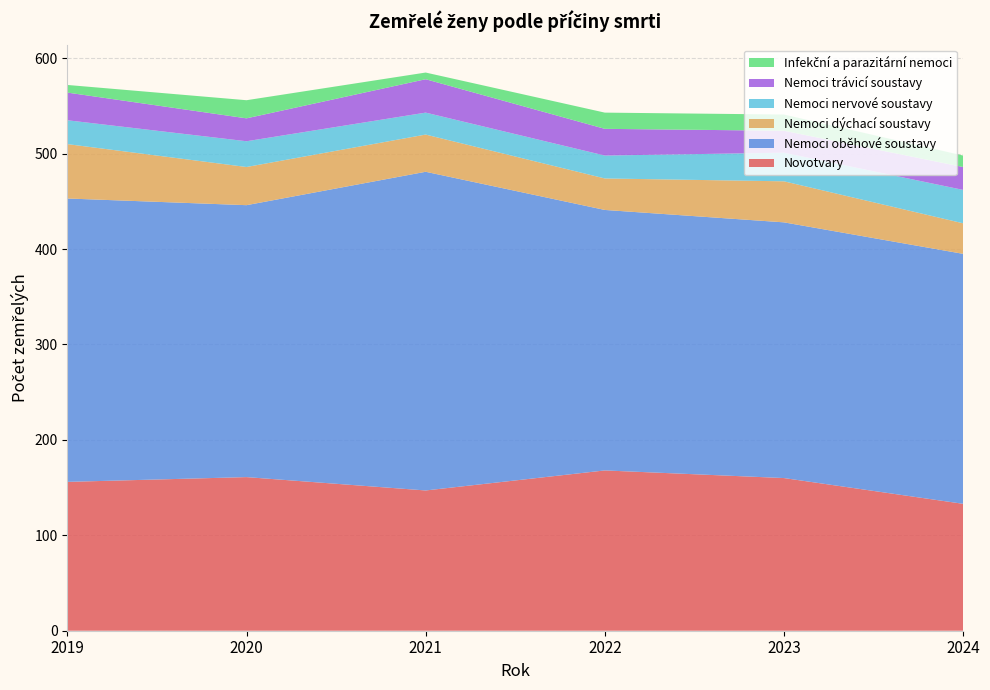

Reading left to right, extract all data points from this chart.

Novotvary: 2019=156	2020=161	2021=147	2022=168	2023=160	2024=133
Nemoci oběhové soustavy: 2019=297	2020=285	2021=334	2022=273	2023=268	2024=262
Nemoci dýchací soustavy: 2019=57	2020=40	2021=39	2022=33	2023=43	2024=32
Nemoci nervové soustavy: 2019=25	2020=27	2021=23	2022=24	2023=30	2024=35
Nemoci trávicí soustavy: 2019=29	2020=24	2021=35	2022=28	2023=23	2024=24
Infekční a parazitární nemoci: 2019=8	2020=19	2021=7	2022=17	2023=17	2024=12